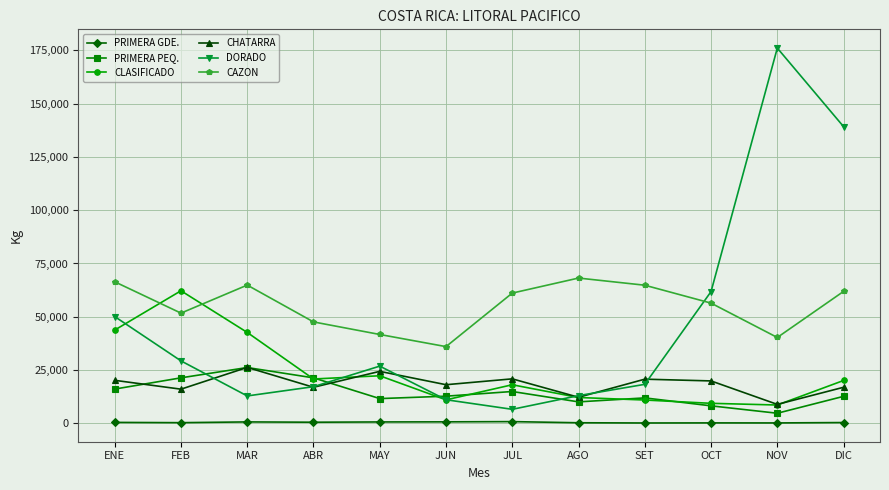

Does the chart have visible grid lines?

Yes